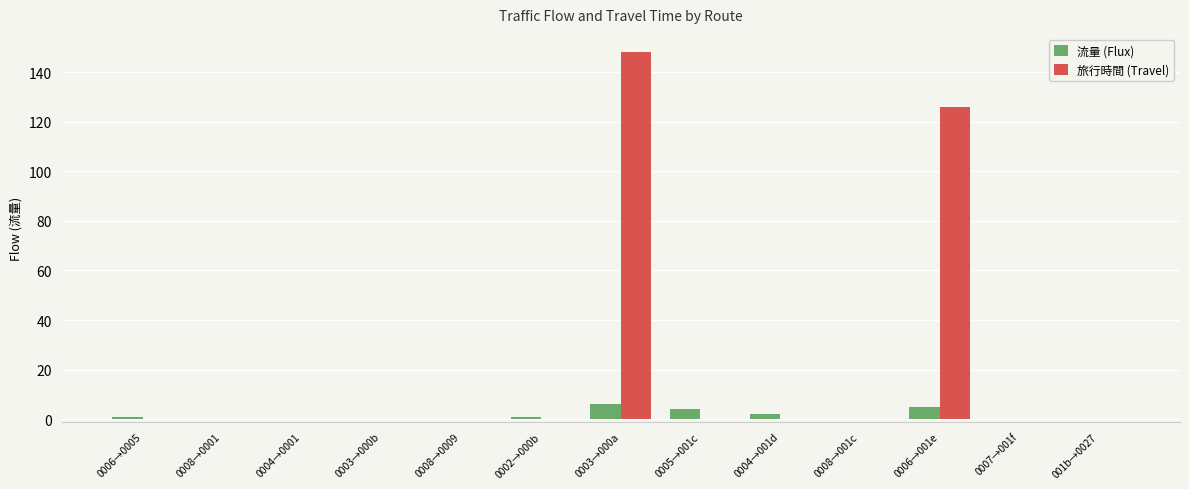

The value of 旅行時間 (Travel) at 0006→0005 is -81. True or false?

False